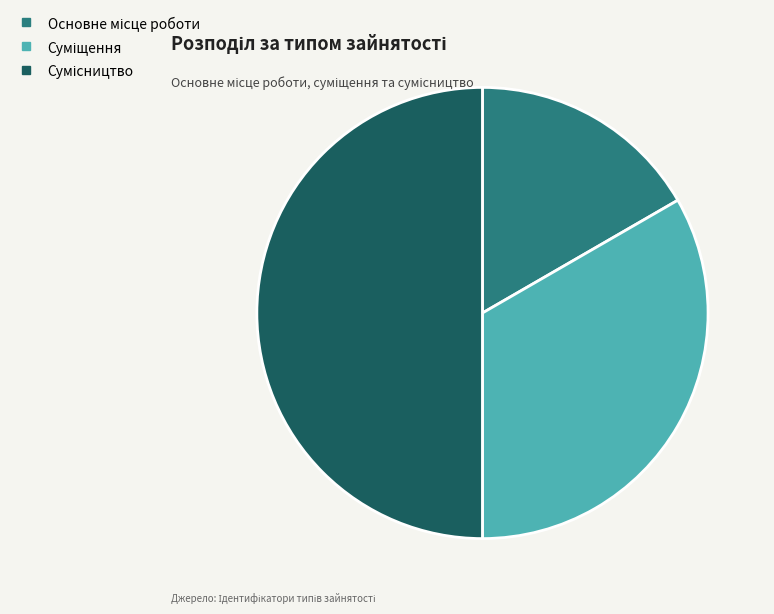

How much of the chart is everything except Сумісництво?

50.0%